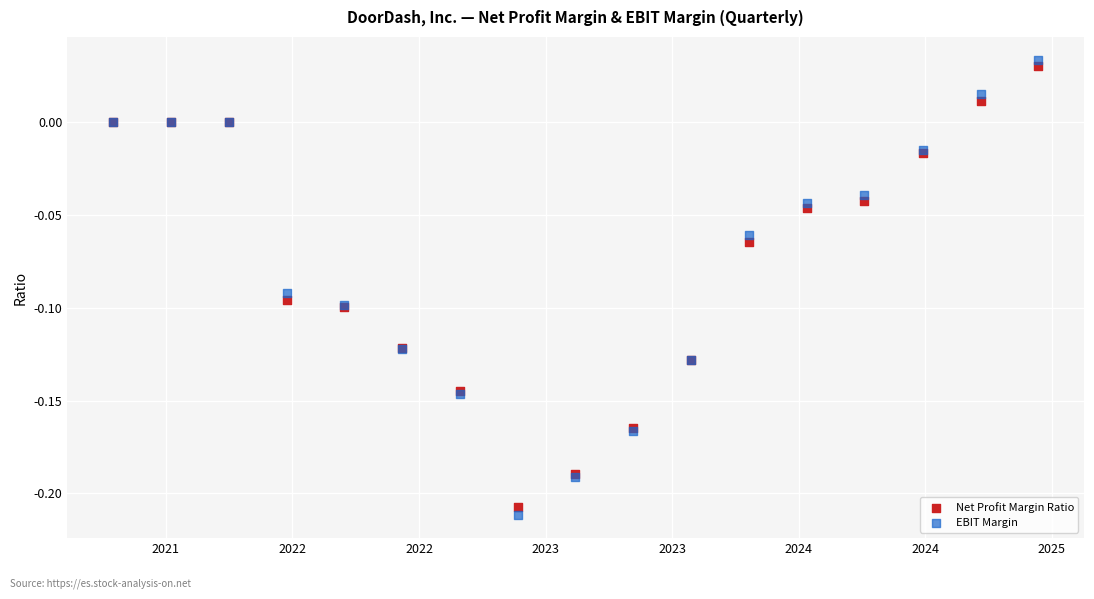

Which series has the widest spread of Y values?

EBIT Margin